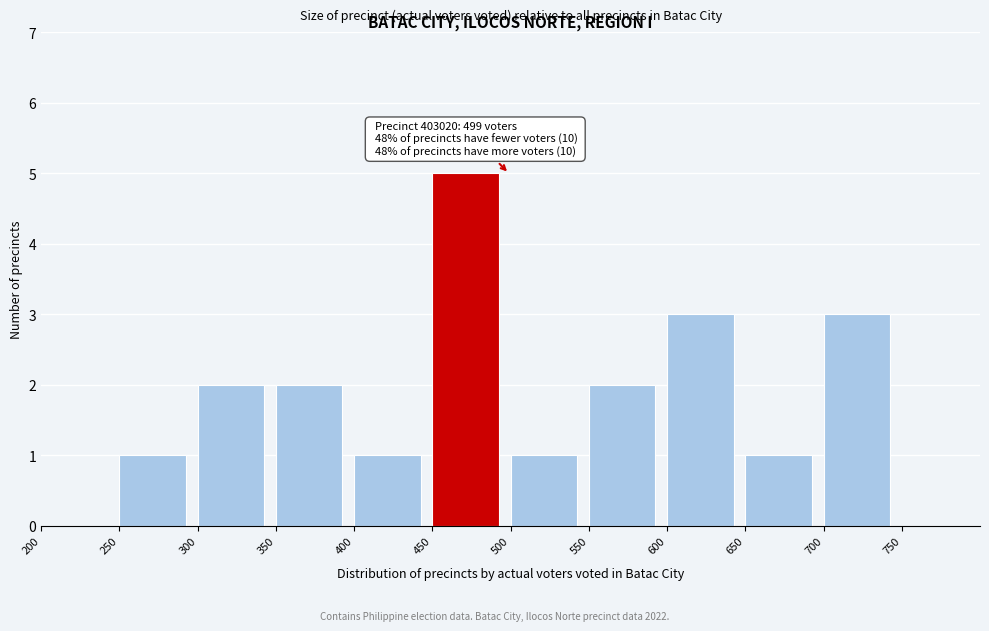

Which range on the x-axis has the tallest bar?

450 to 500